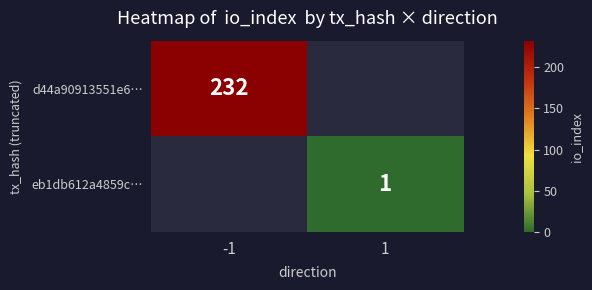

The d44a90913551e6… series shows 232 at -1. True or false?

True